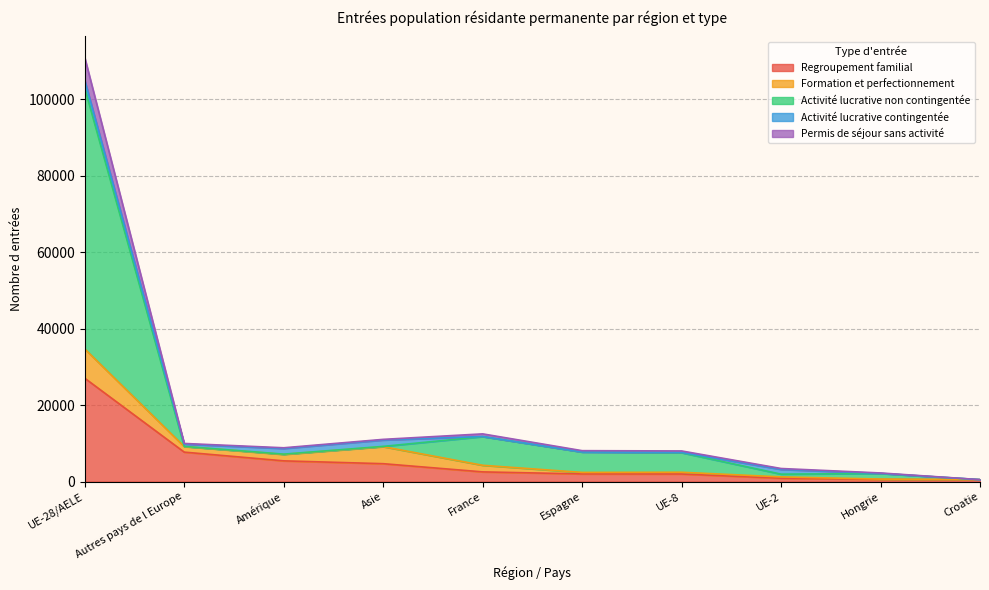

Between France and Croatie, which is larger?

France